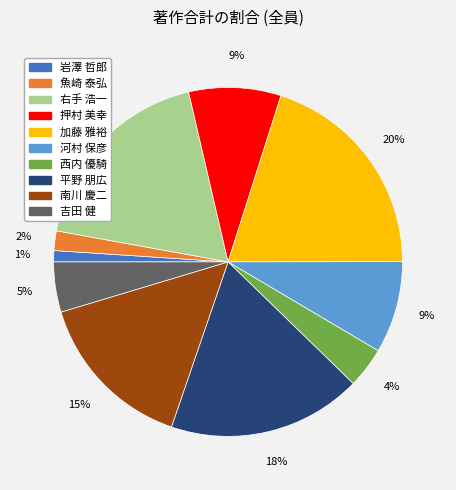

Is there any slice that represents more than half of the pie?

No